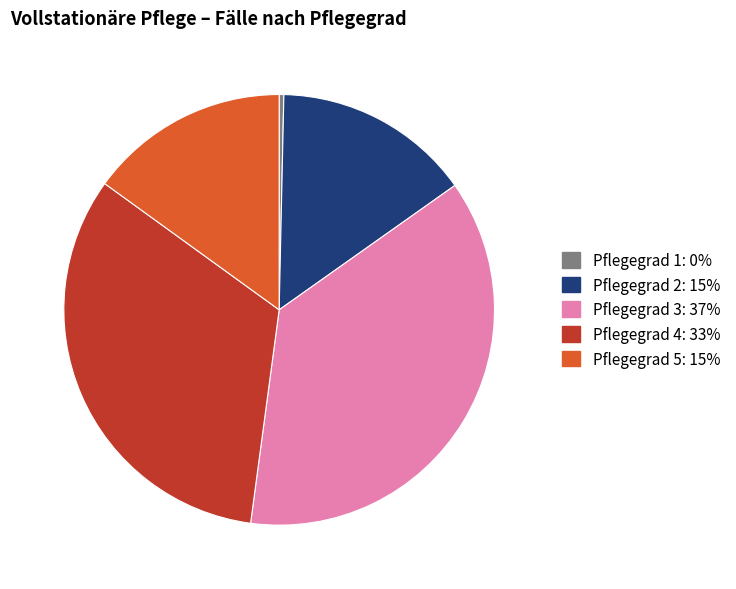

Does Pflegegrad 1 represent more than half of the total?

No